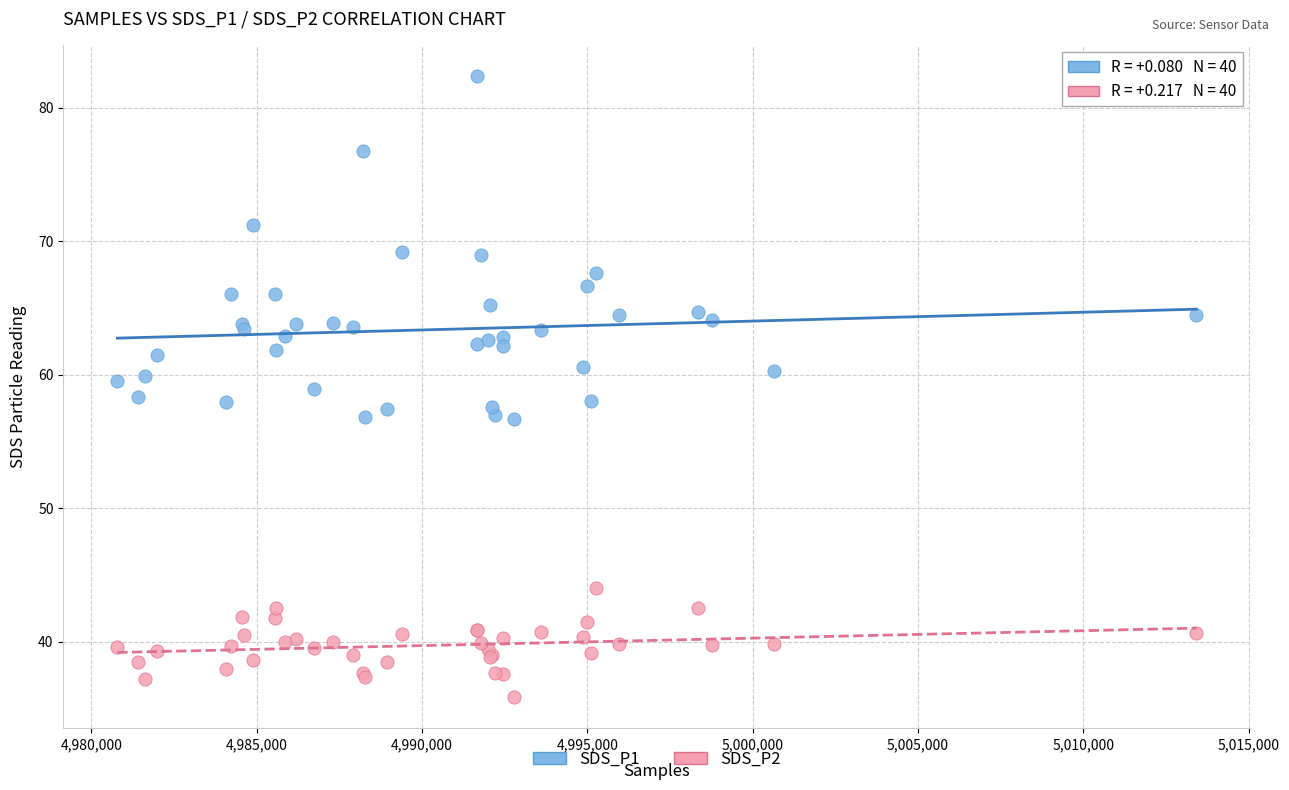

Which series contains the highest Y value?

SDS_P1